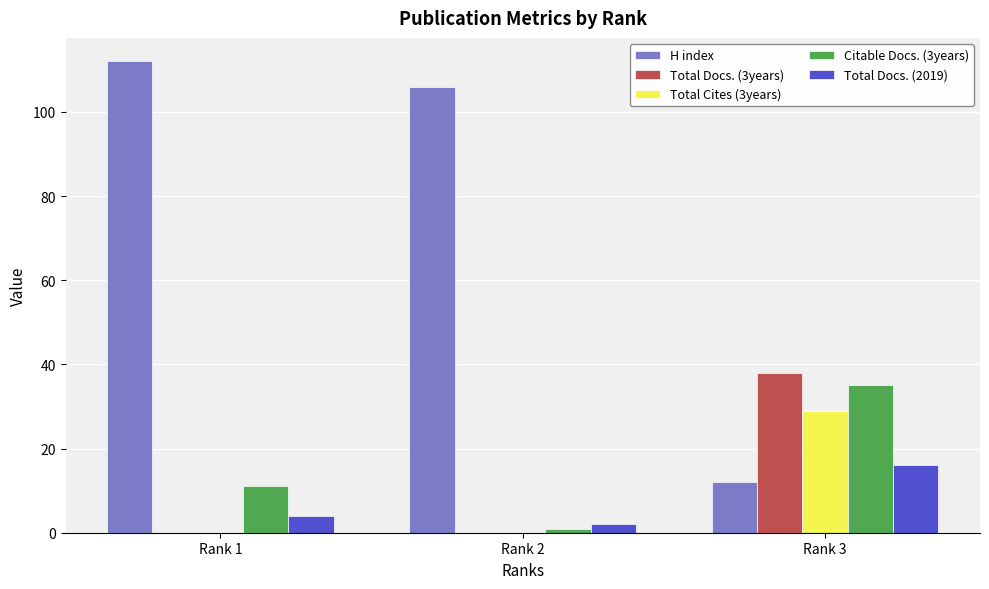

Between Rank 2 and Rank 3, which series saw the biggest shift?

H index